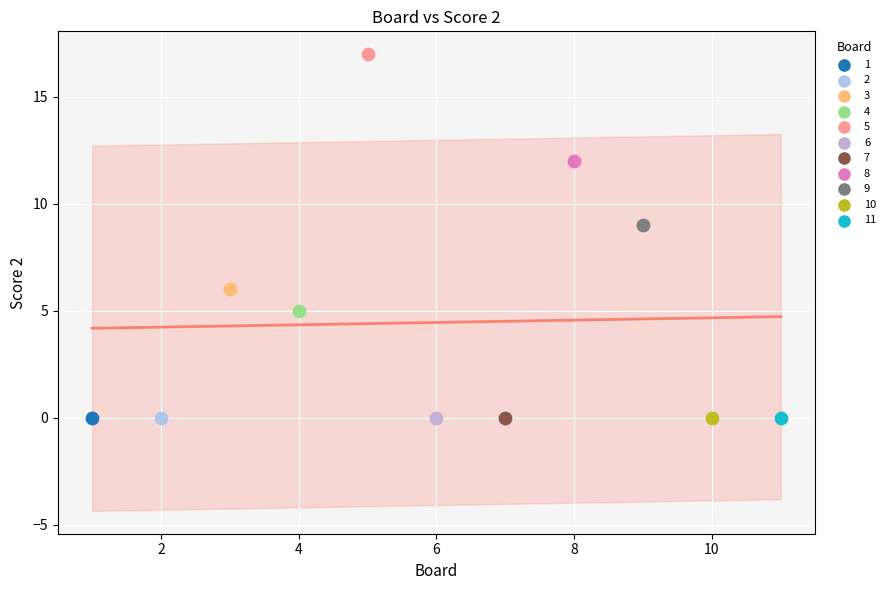

What are all the series names shown in the legend?

1, 2, 3, 4, 5, 6, 7, 8, 9, 10, 11